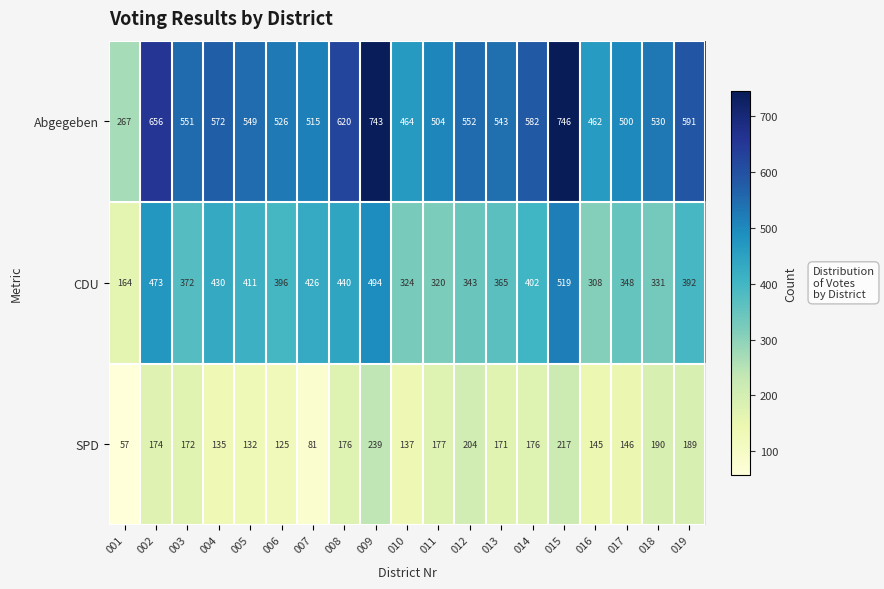

Where is Abgegeben nearest to the value 506?

011